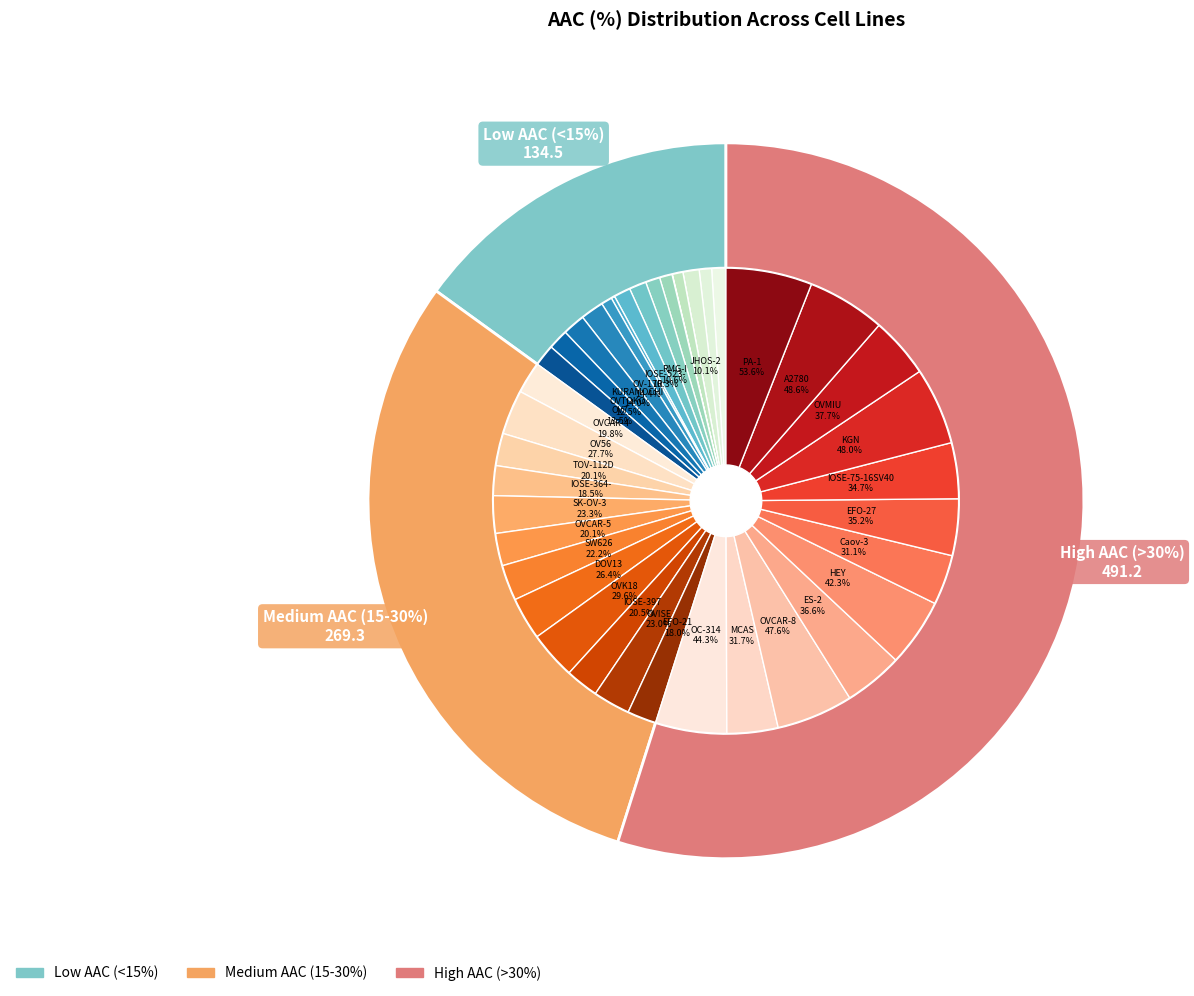

To the nearest percent, what is the difference between the largest and smallest slice percentages?

6%